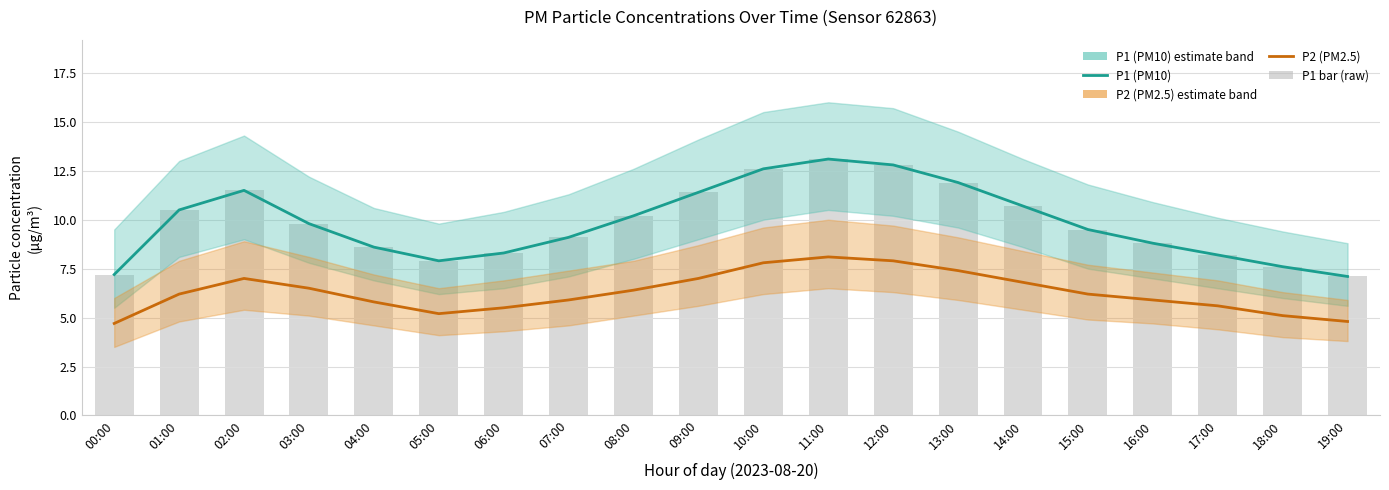

Rank the categories by P2 (PM2.5) value from lowest to highest.

00:00, 19:00, 18:00, 05:00, 06:00, 17:00, 04:00, 07:00, 16:00, 01:00, 15:00, 08:00, 03:00, 14:00, 02:00, 09:00, 13:00, 10:00, 12:00, 11:00